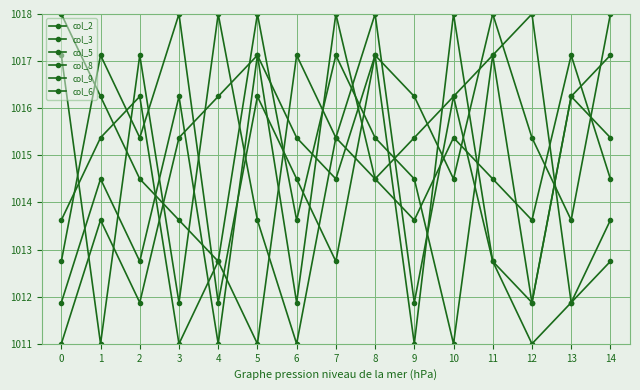

How many intersections are there between col_8 and col_2?

7